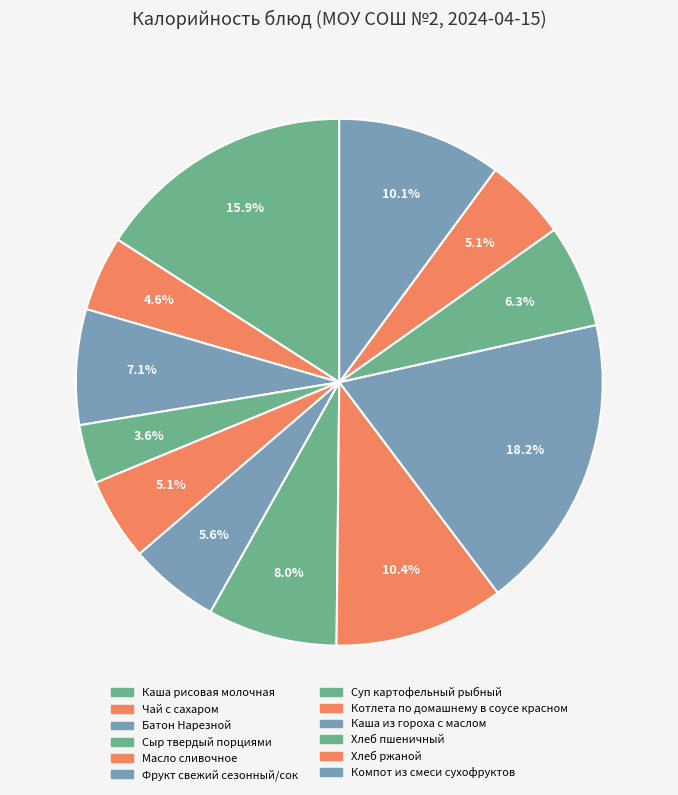

Which has a higher value, Компот из смеси сухофруктов or Чай с сахаром?

Компот из смеси сухофруктов